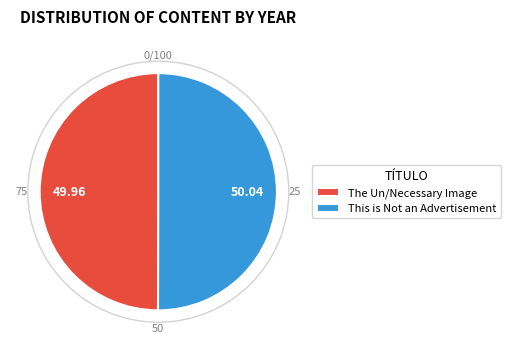

What is the ratio of the value at This is Not an Advertisement to the value at The Un/Necessary Image?

1.0